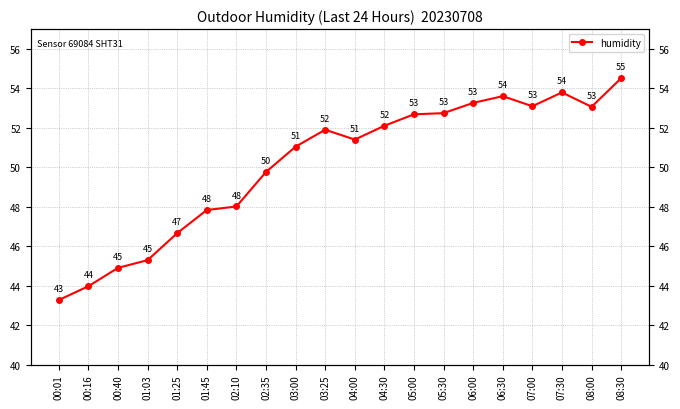

True or false: the data shows 33.1 at 04:30.

False